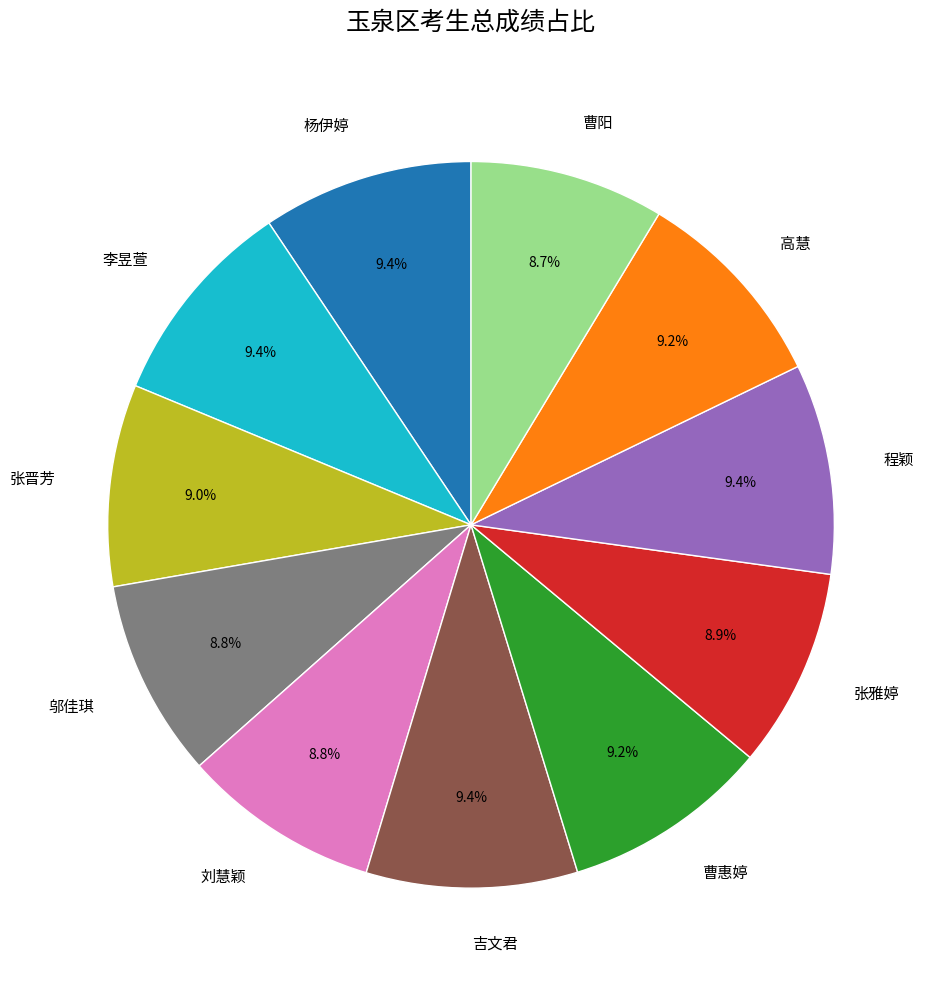

Is there a majority slice in this chart?

No